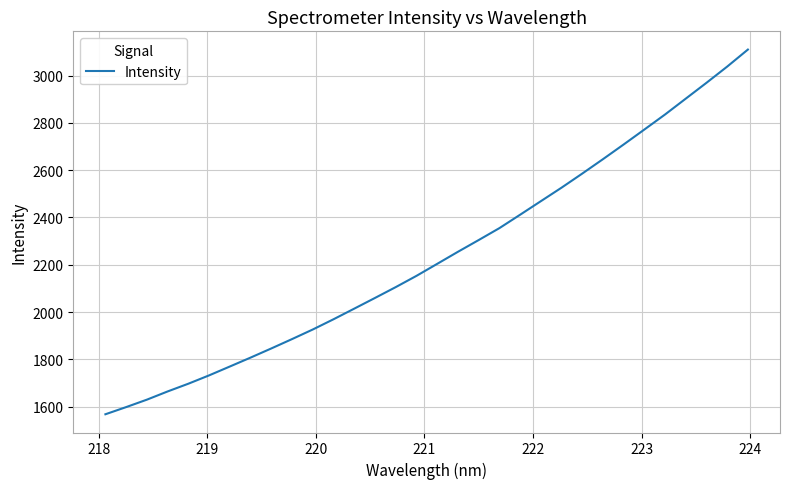

What is the difference between the maximum and minimum values?

1541.3